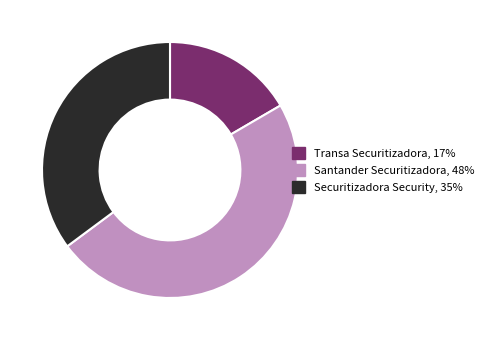

Does any single category account for the majority?

No